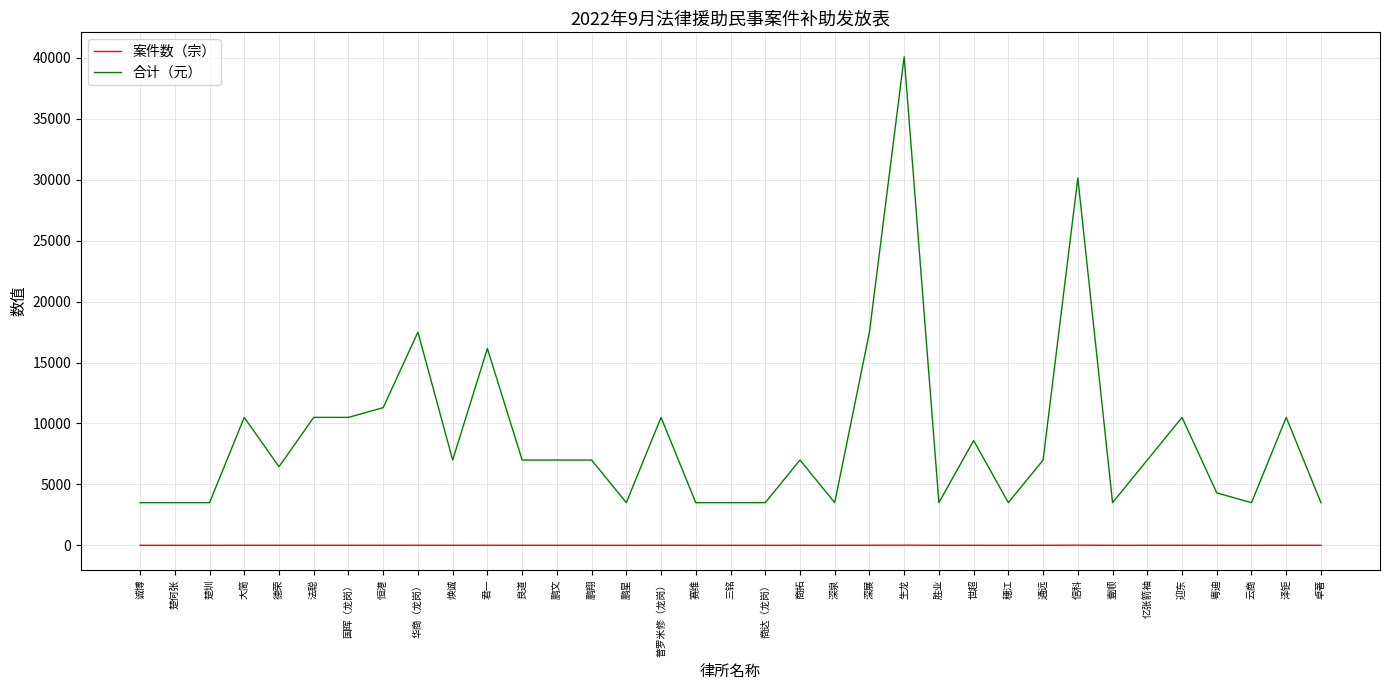

The value of 合计（元） at 君一 is 16150. True or false?

True